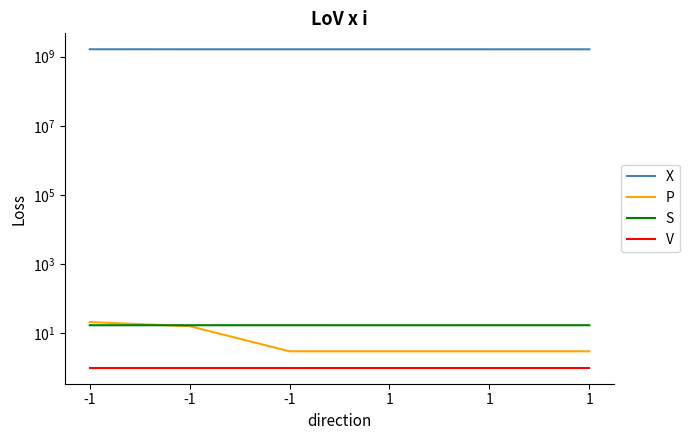

True or false: S and P intersect in this chart.

True